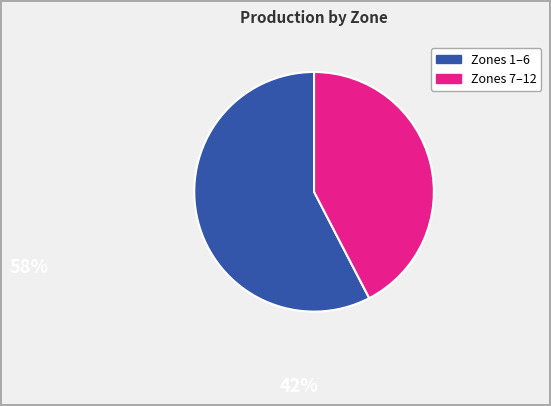

Is there a majority slice in this chart?

Yes